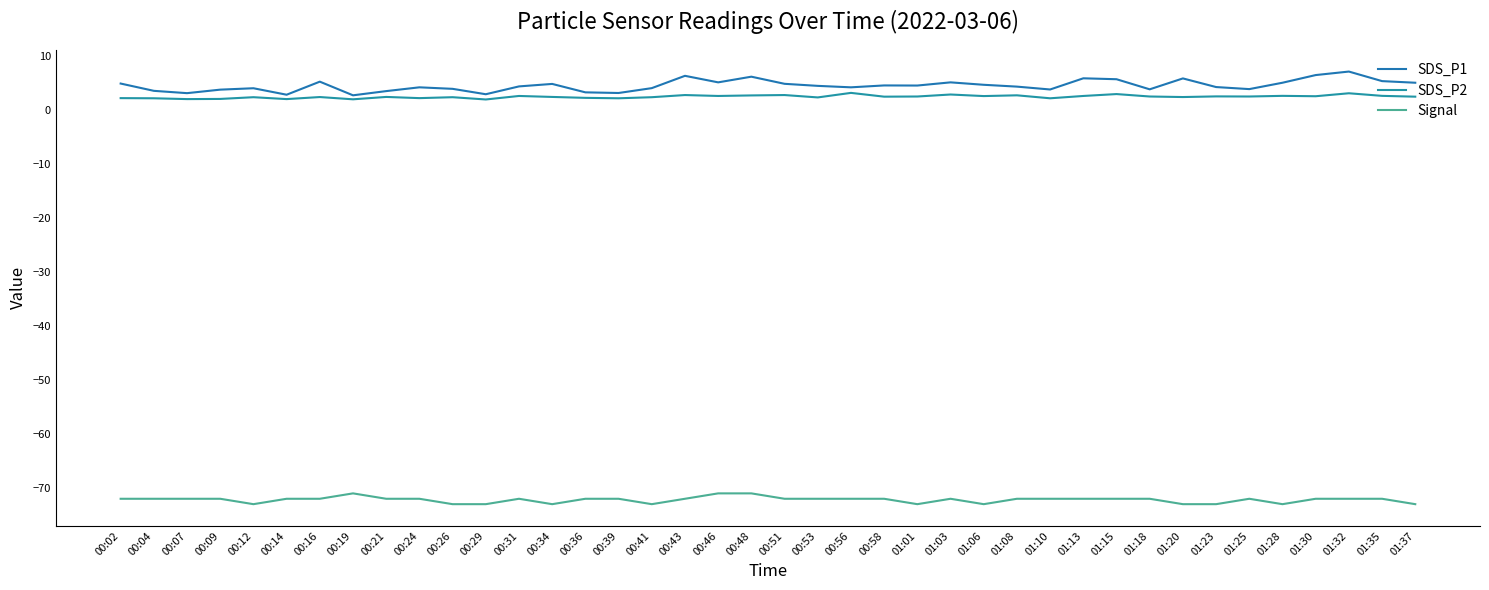

Where is the first local maximum for SDS_P1?

00:12